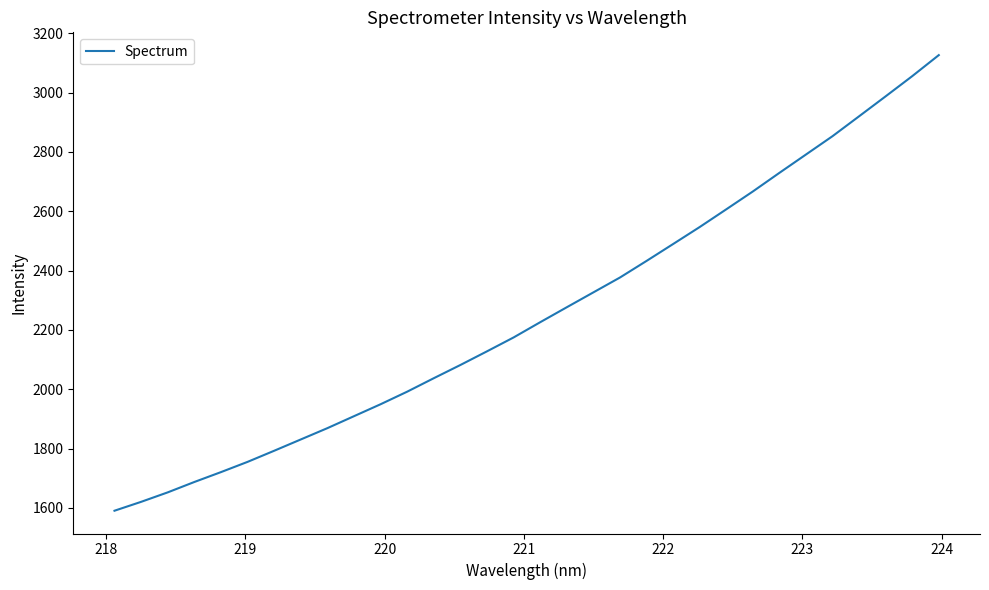

What is the difference between the maximum and minimum values?

1535.4